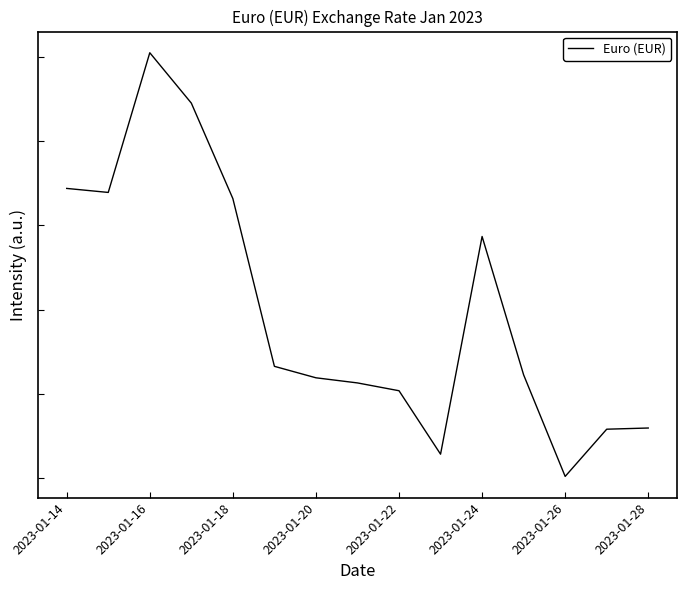

Does the chart display data point markers on the line(s)?

No